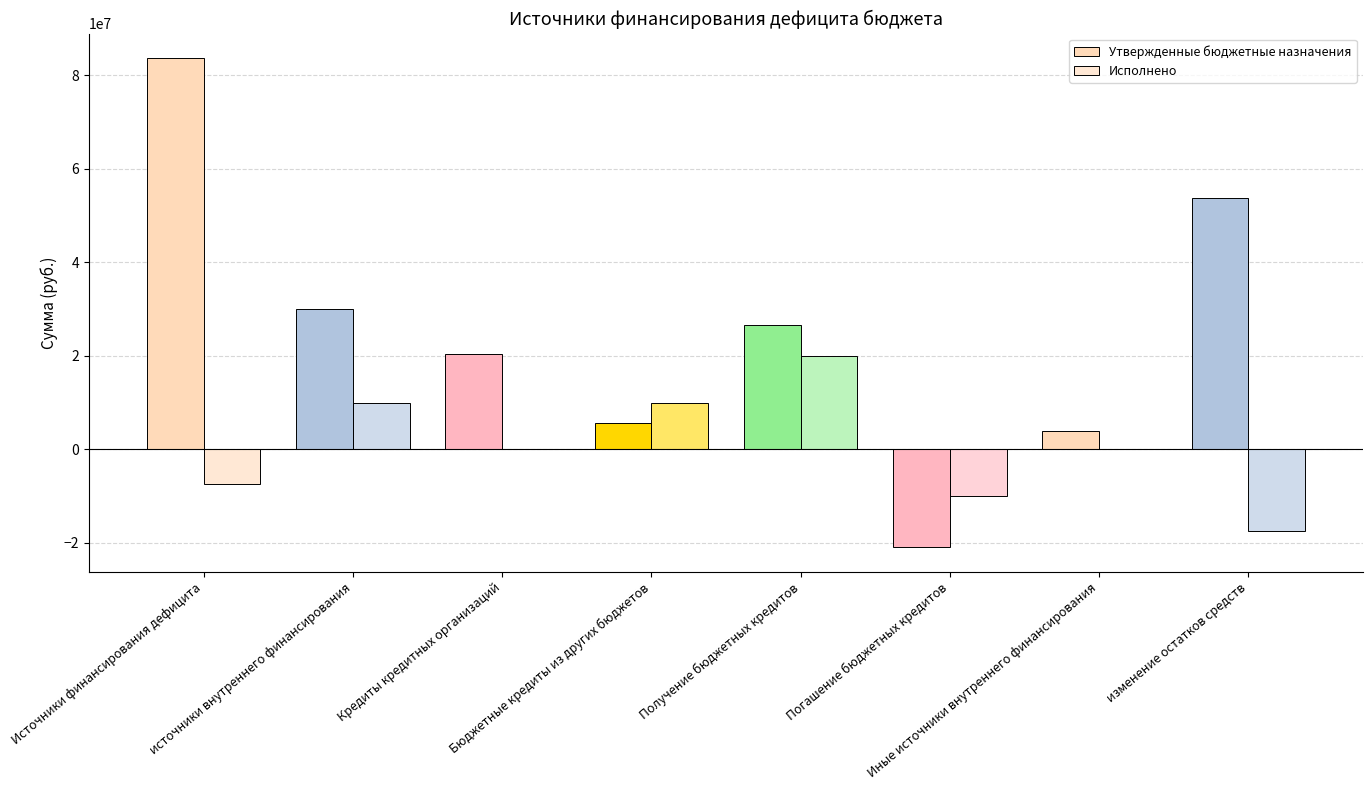

Reading left to right, list all the values displayed in this chart.

Утвержденные бюджетные назначения: 83645028.9	29933825.6	20291740.9	5642084.8	26548768.0	-20906683.2	4000000.0	53711203.3
Исполнено: -7491918.2	10000000.0	0.0	10000000.0	20000000.0	-10000000.0	0.0	-17491918.2